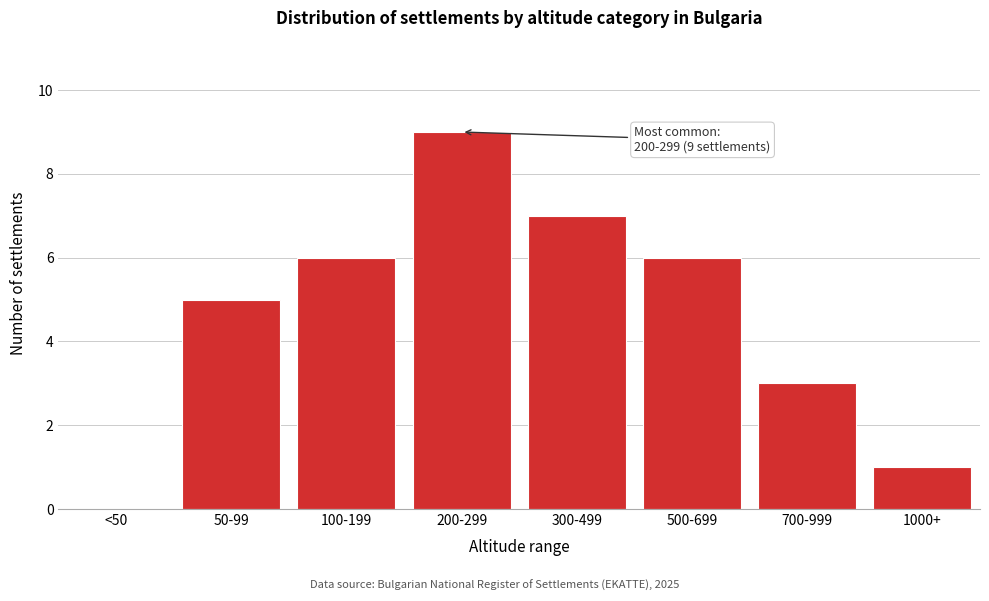

Reading right to left, transcribe all the data shown in this chart.

1000+=1	700-999=3	500-699=6	300-499=7	200-299=9	100-199=6	50-99=5	<50=0